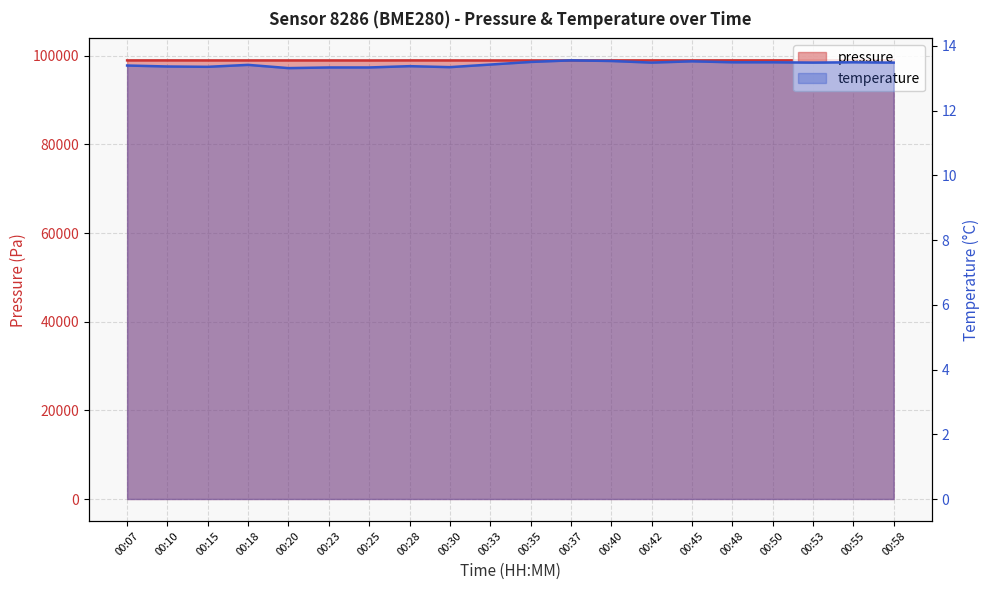

Is it true that pressure equals 98953.1 at 00:40?

True